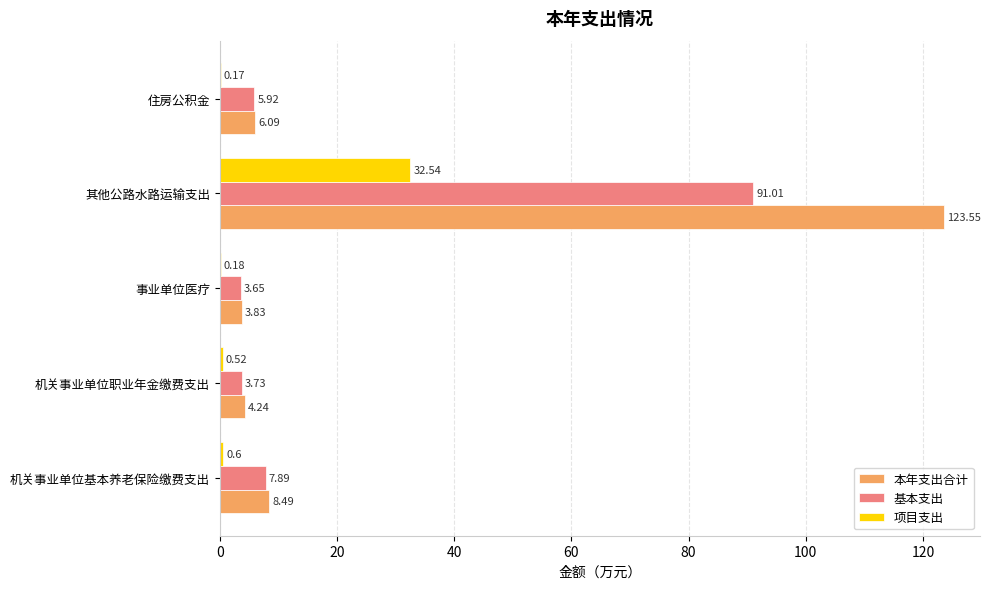

Which series has the largest range (max minus min)?

本年支出合计